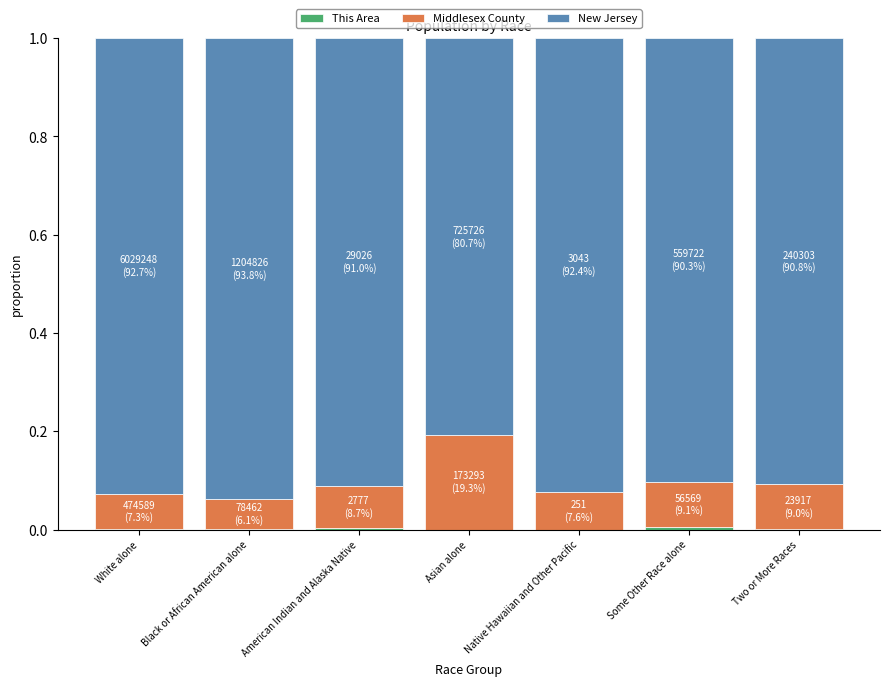

Where is Middlesex County nearest to the value 0?

Black or African American alone